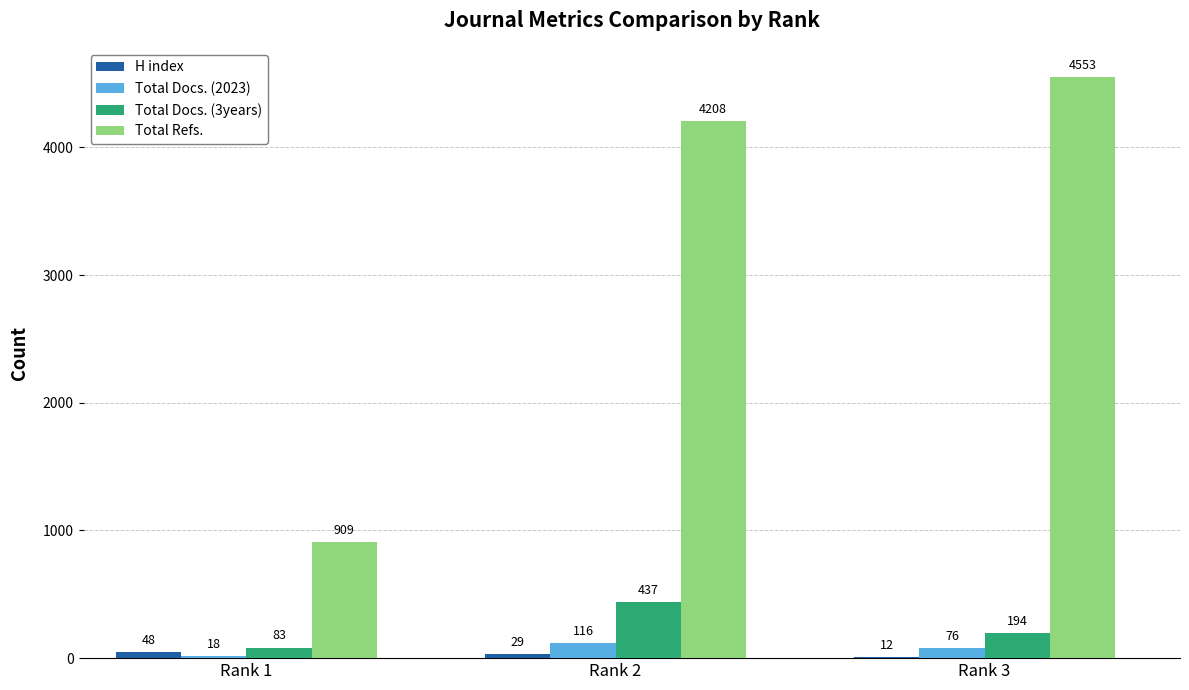

What is the spread (max minus min) of values at Rank 1?

891